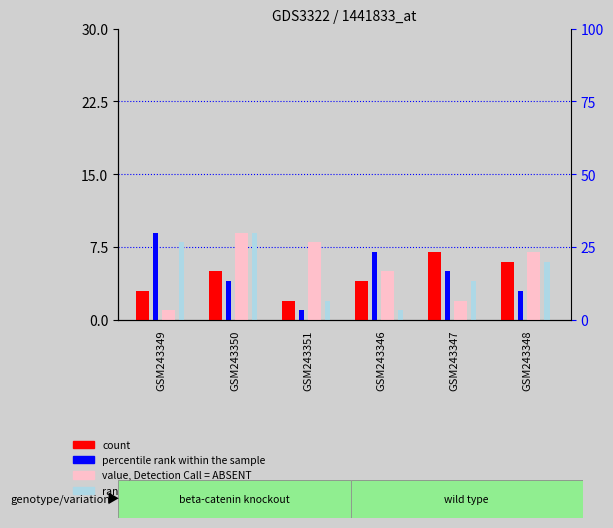

Which series has the widest spread of values?

percentile rank within the sample